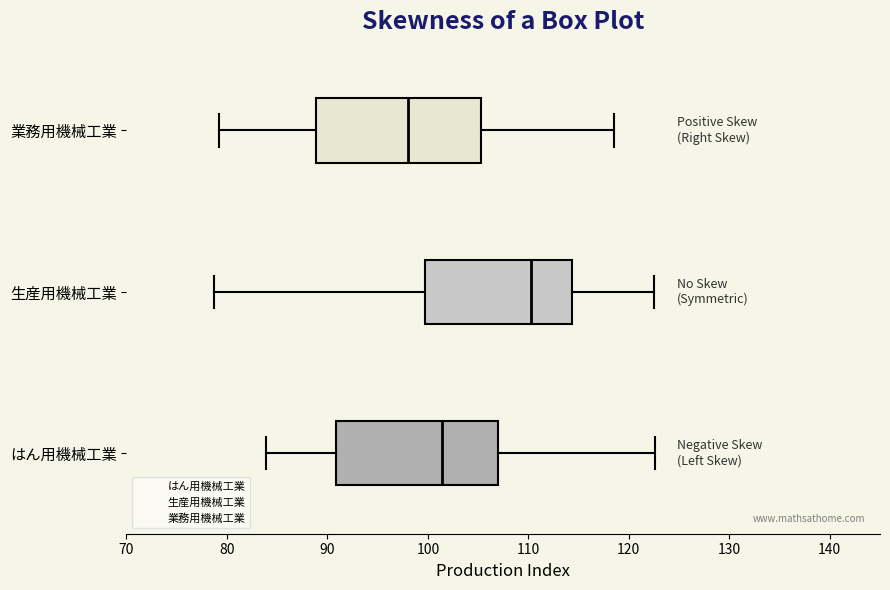

Which box has the furthest to the left median line?

業務用機械工業